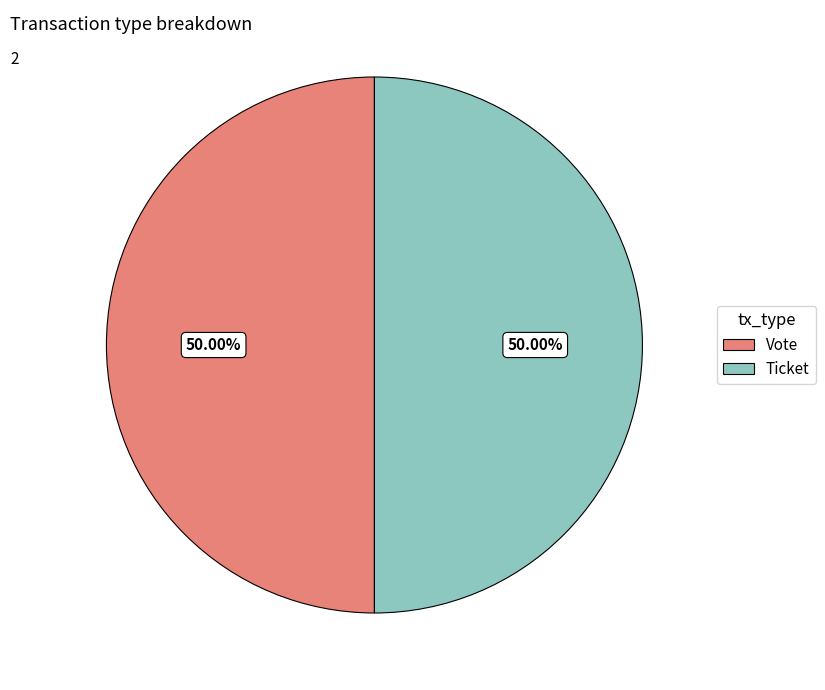

Approximately how many times larger is the value at Ticket compared to Vote?

1.0